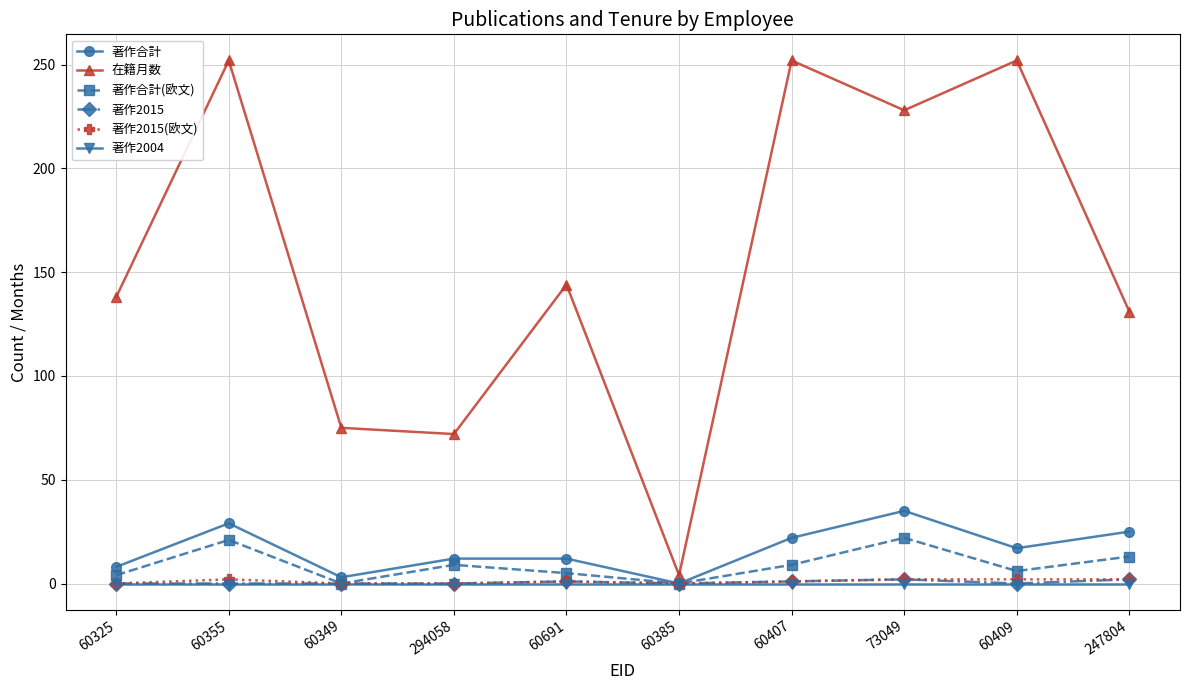

Between 60355 and 60385, which series saw the biggest shift?

在籍月数